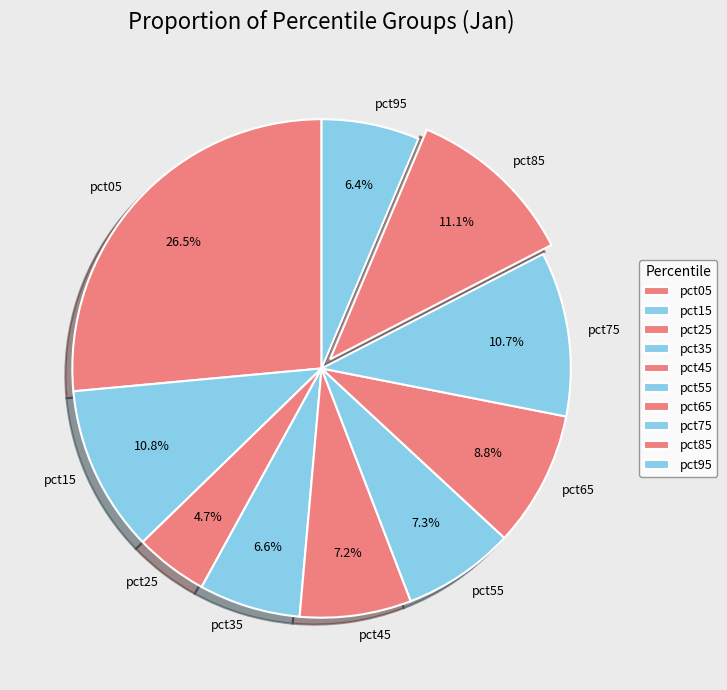

What percentage is NOT represented by pct45?

92.8%